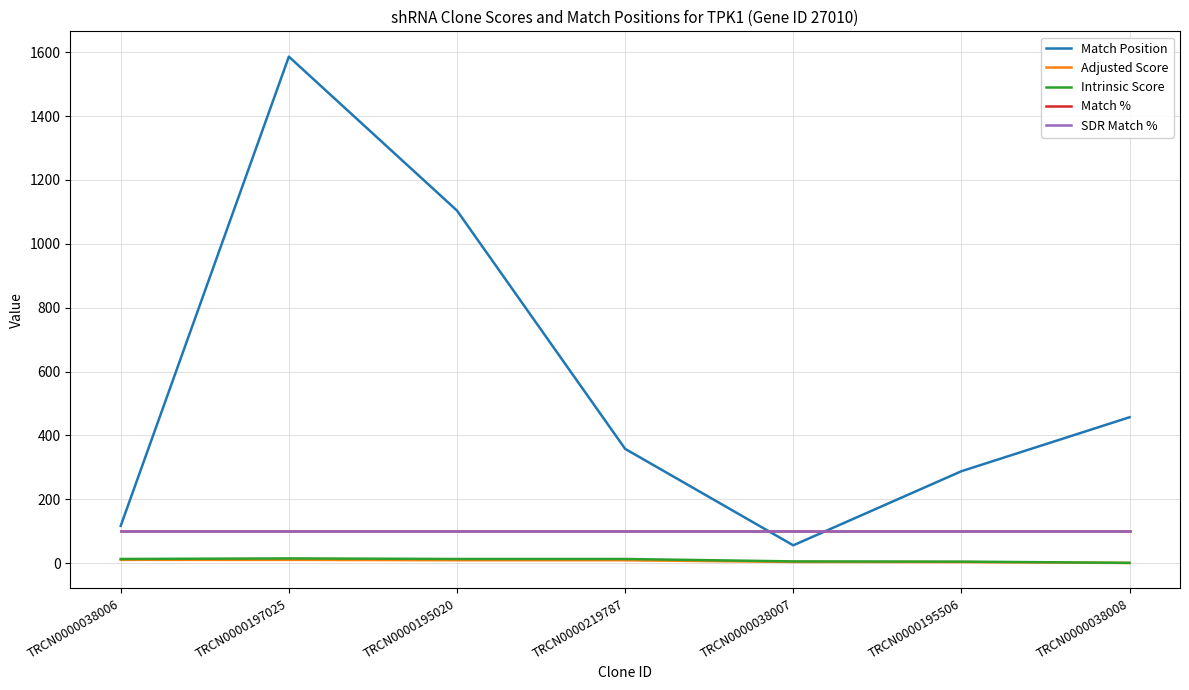

Which series has the widest spread of values?

Match Position